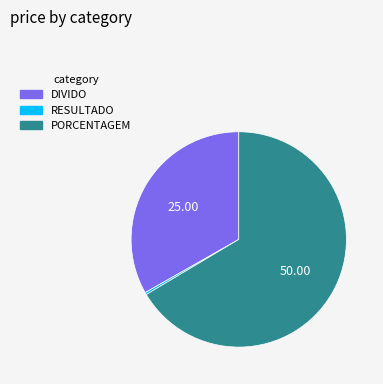

Which has a higher value, DIVIDO or RESULTADO?

DIVIDO